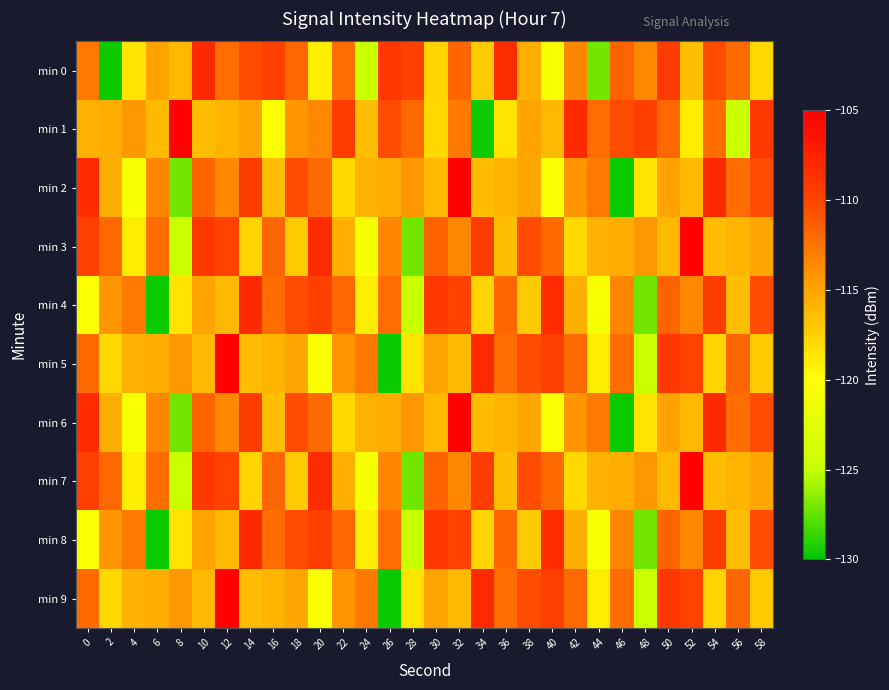

What is the total value across all series at 46?

-1163.4